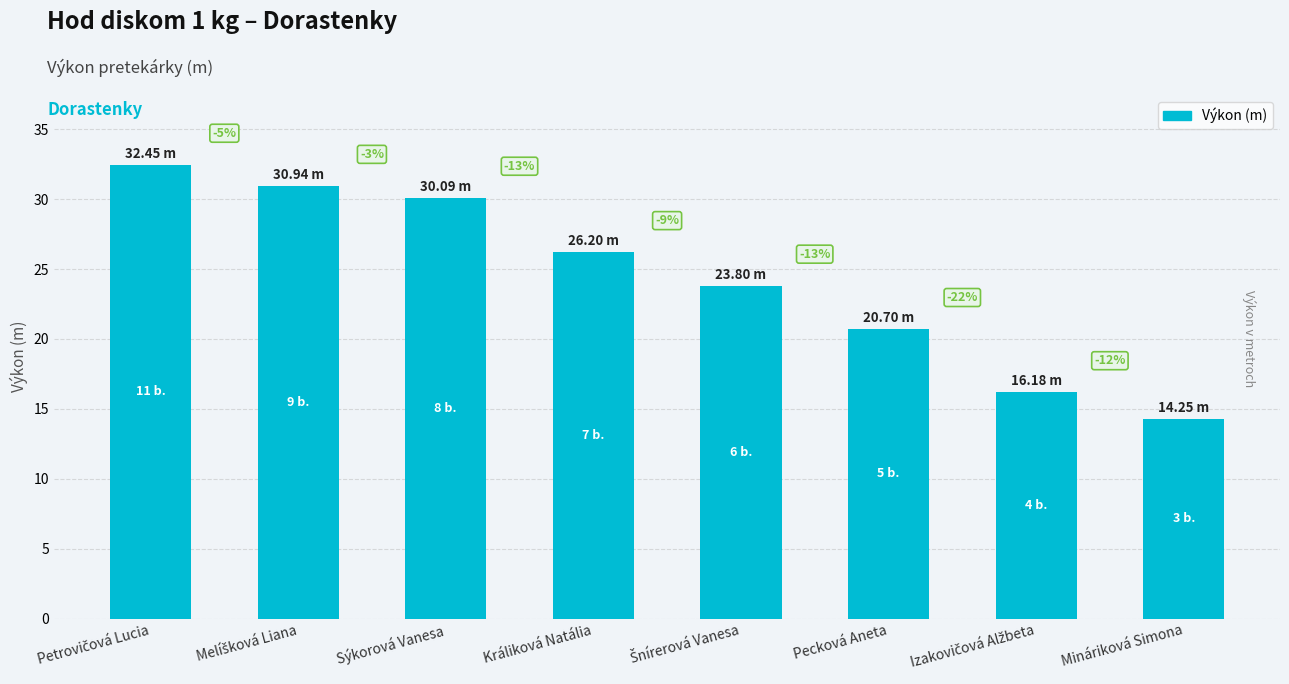

Does the chart contain any negative values?

No